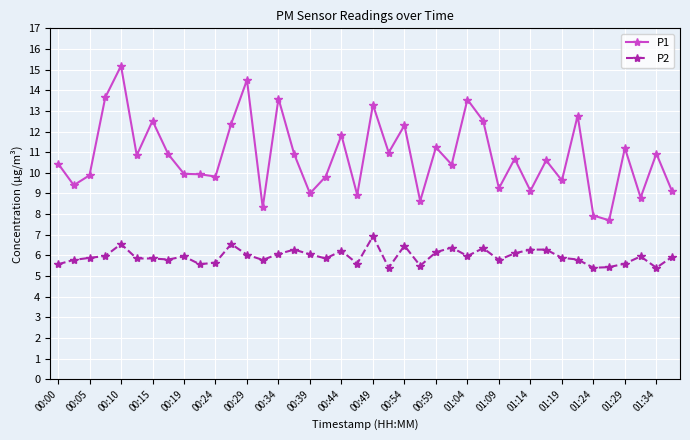

What is the value of the P2 point at the 29th from the left?

5.8